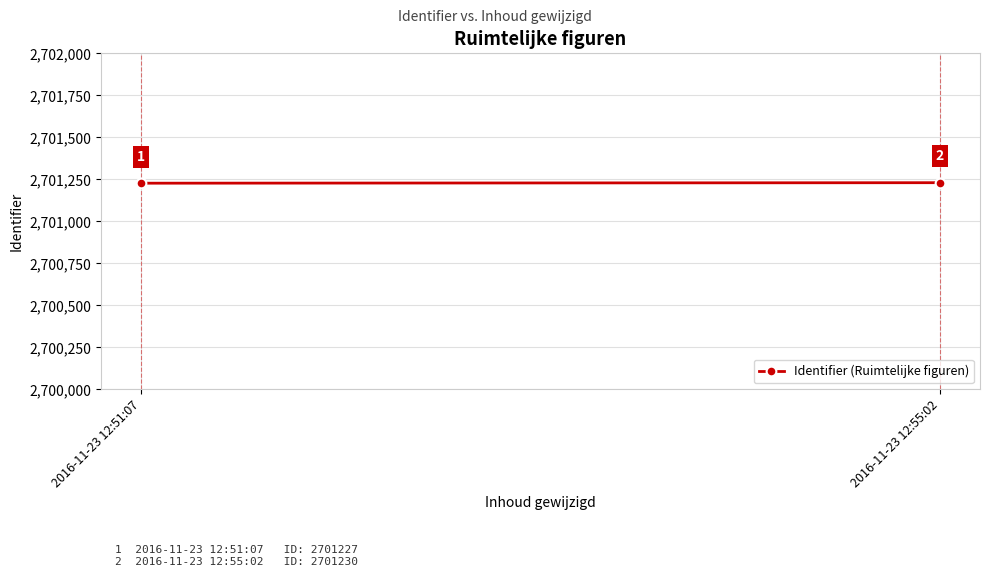

At which label is the value closest to 2701228?

2016-11-23 12:51:07